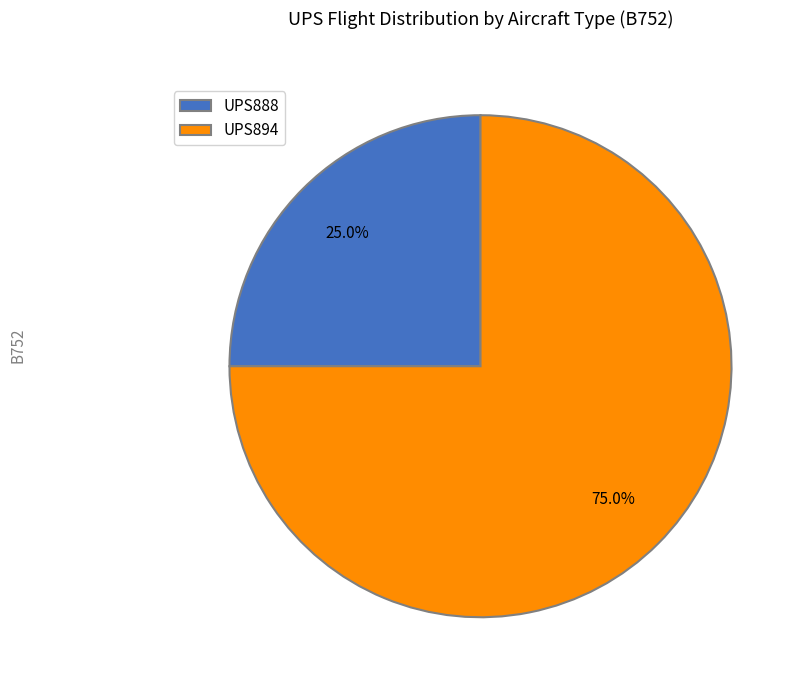

Which category has the biggest portion of the pie?

UPS894